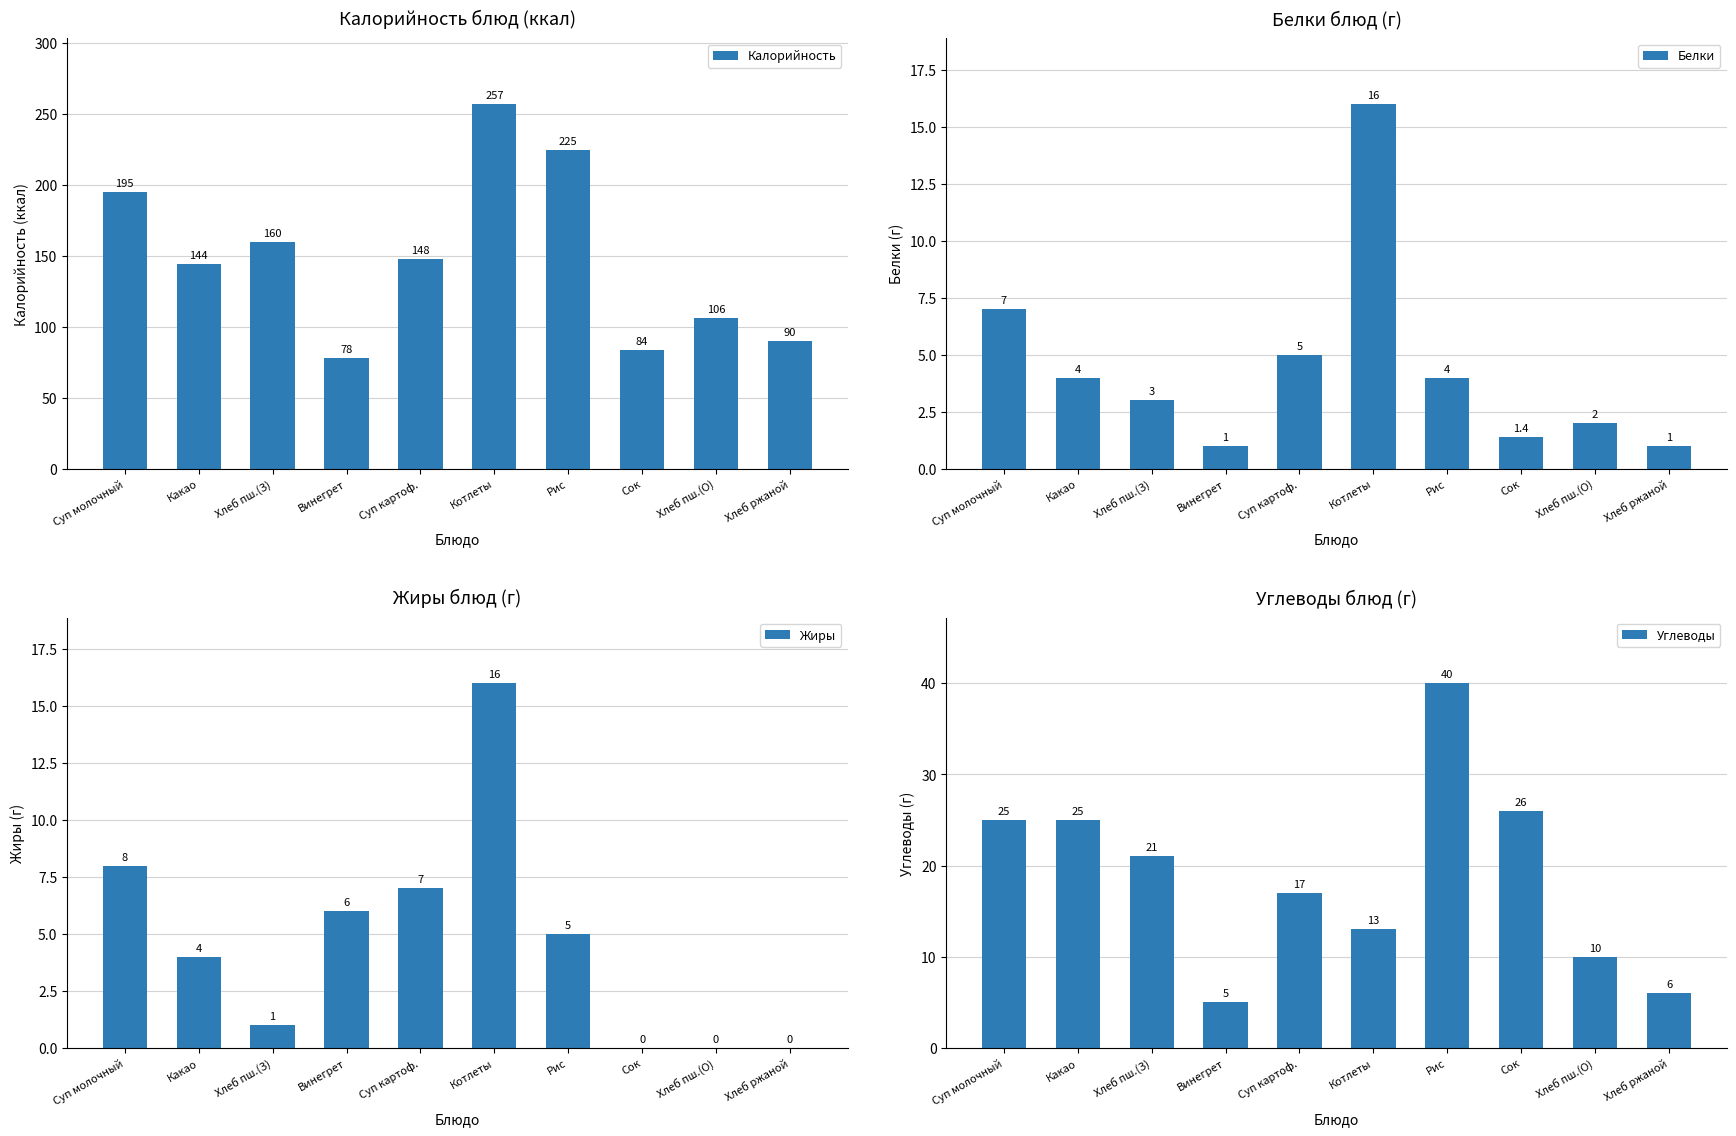

At how many categories does at least one series exceed 33?

10